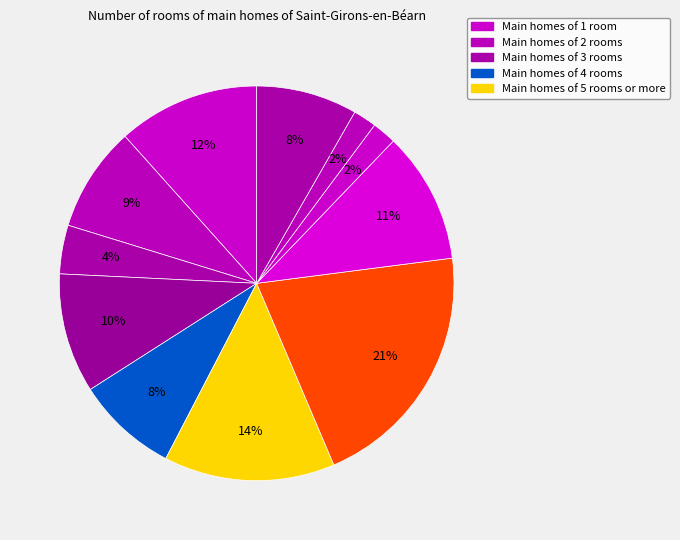

How many segments does this pie chart have?

11